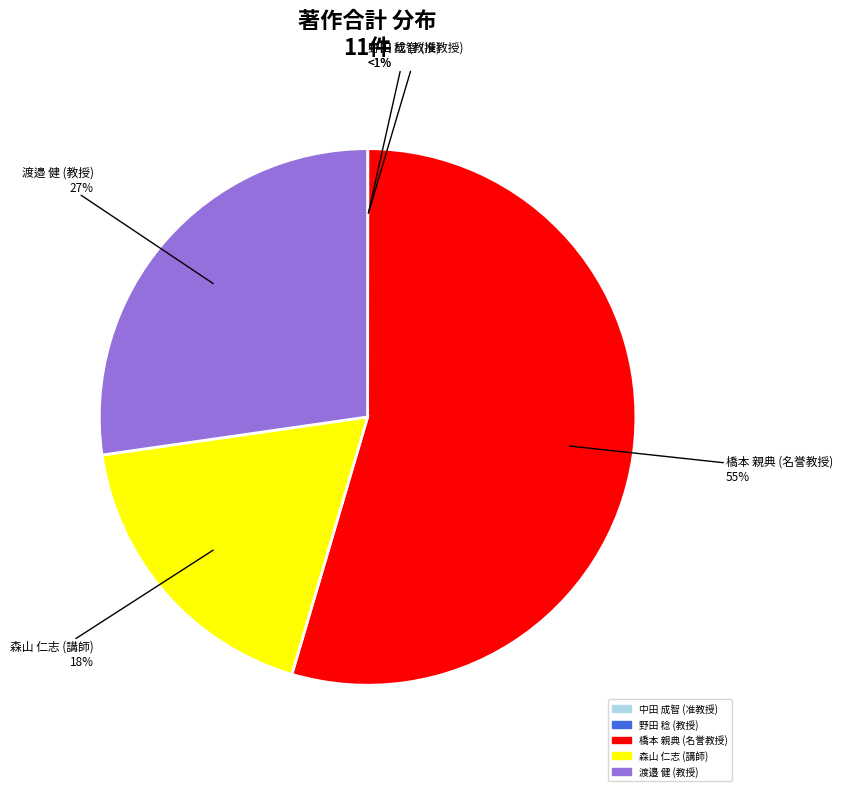

To the nearest percent, what is the difference between the 渡邉 健 (教授) and 森山 仁志 (講師) slice percentages?

9%